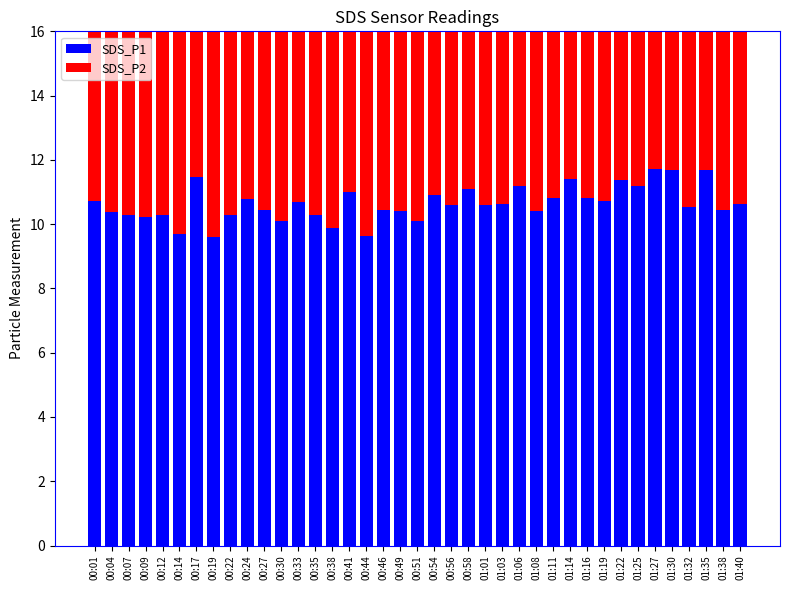

Which series has the largest range (max minus min)?

SDS_P1